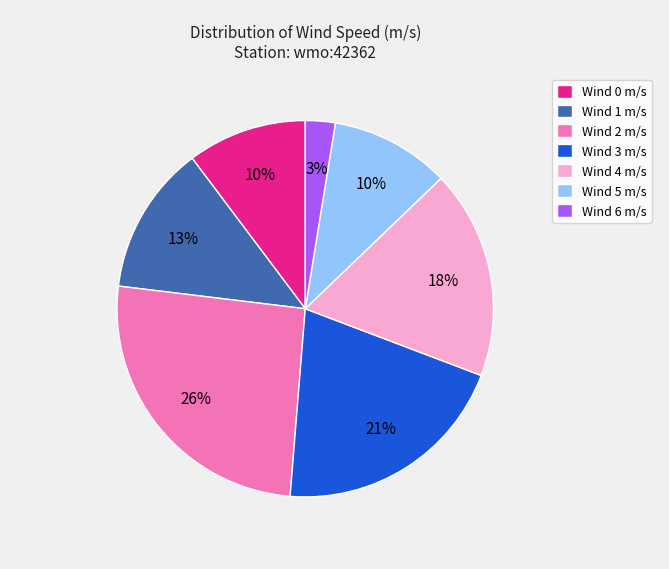

Does Wind 0 m/s represent more than half of the total?

No